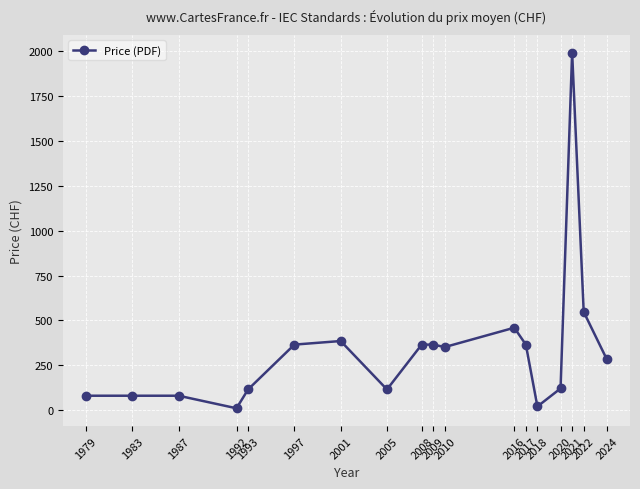

Is it true that the value at 2022 is 547.5?

True